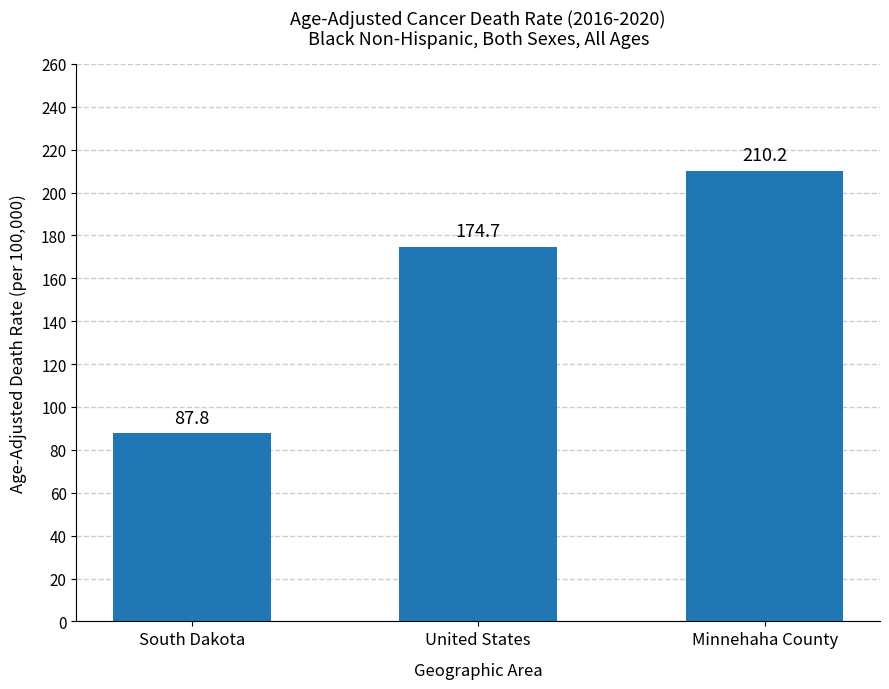

At which label is the value closest to 149?

United States